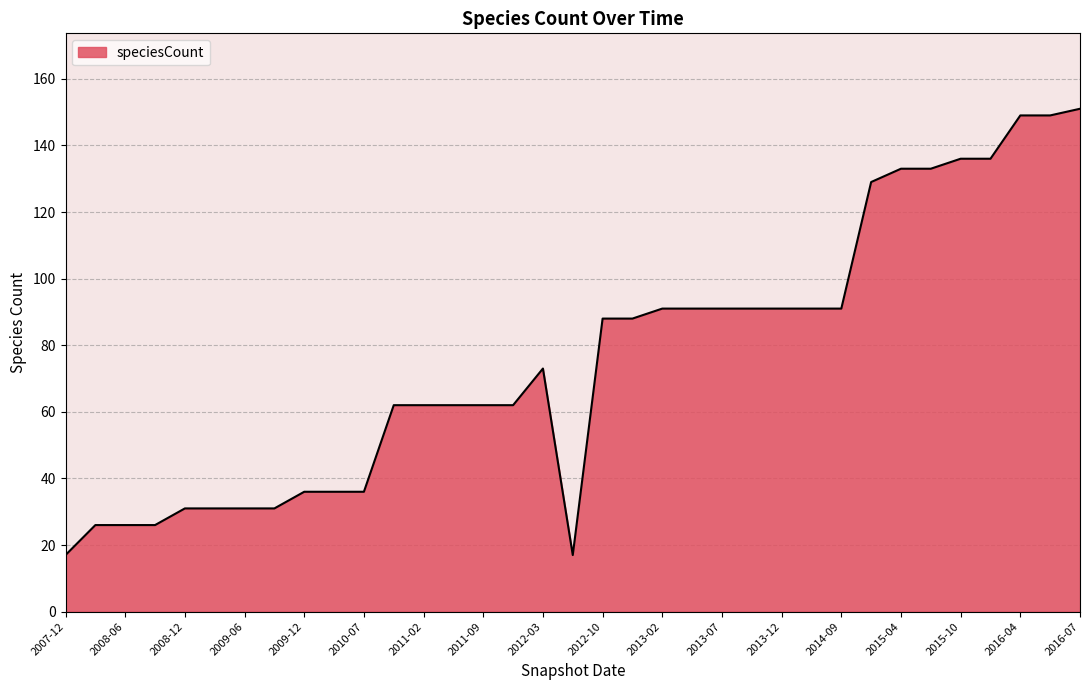

What is the greatest value displayed?

151